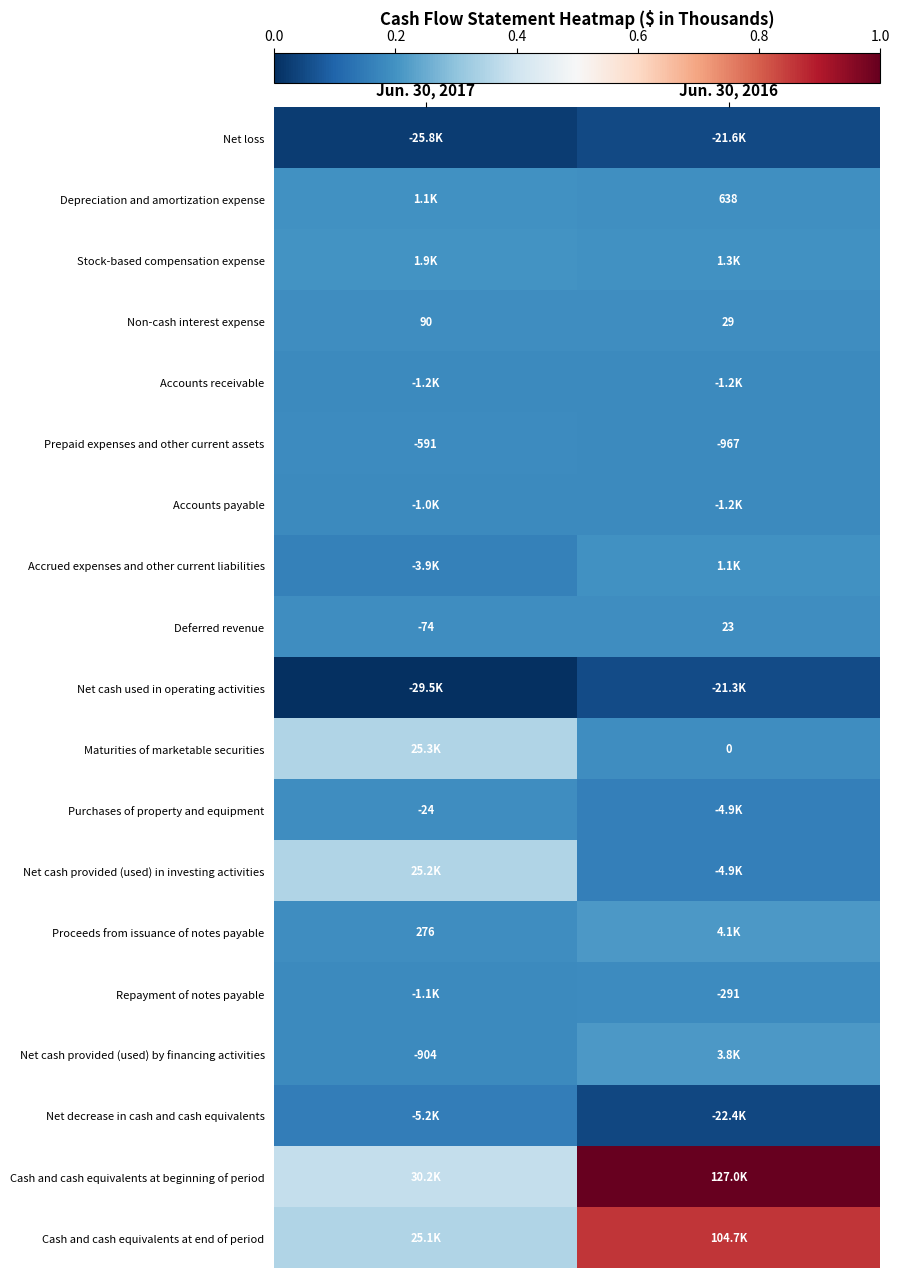

At which category is the sum across all series the highest?

Jun. 30, 2016